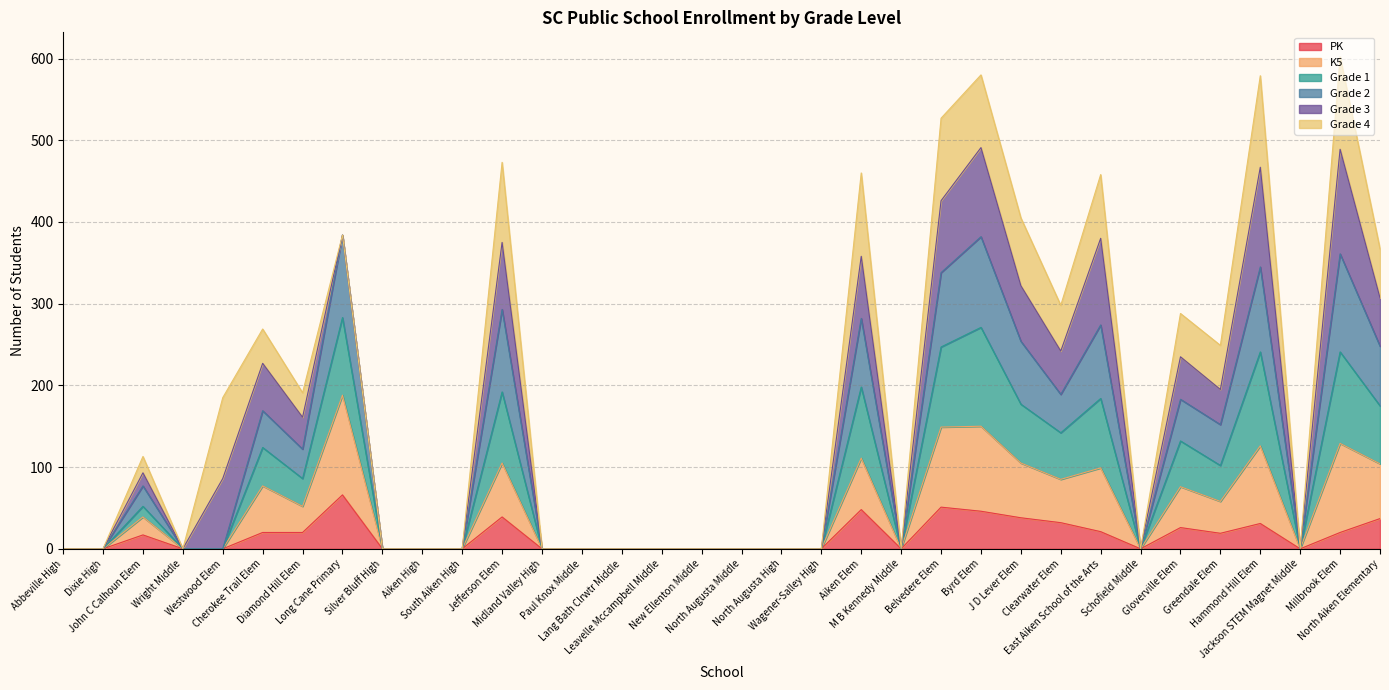

Does the chart display data point markers on the line(s)?

No